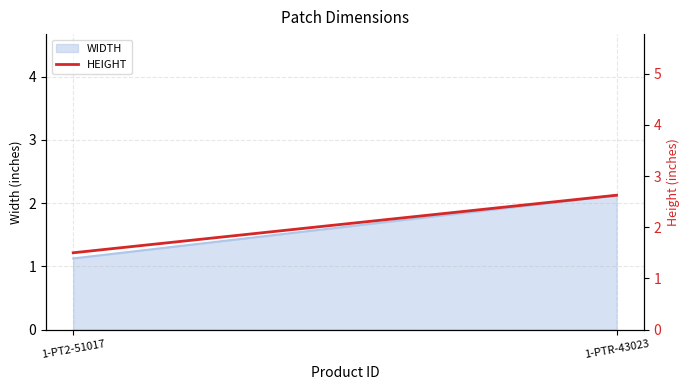

Reading left to right, what are all the values shown in this chart?

1-PT2-51017=1.5	1-PTR-43023=2.6